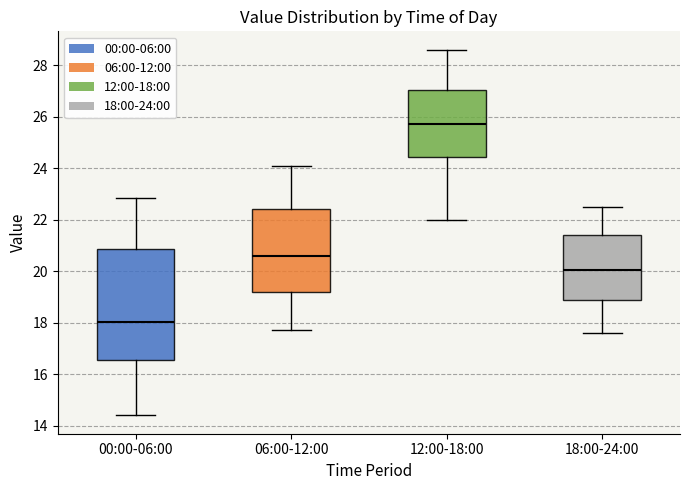

Where is the lower edge of the box for 12:00-18:00 on the y-axis? The values are not printed on the chart, so give them approximately, as read against the axis.

24.4